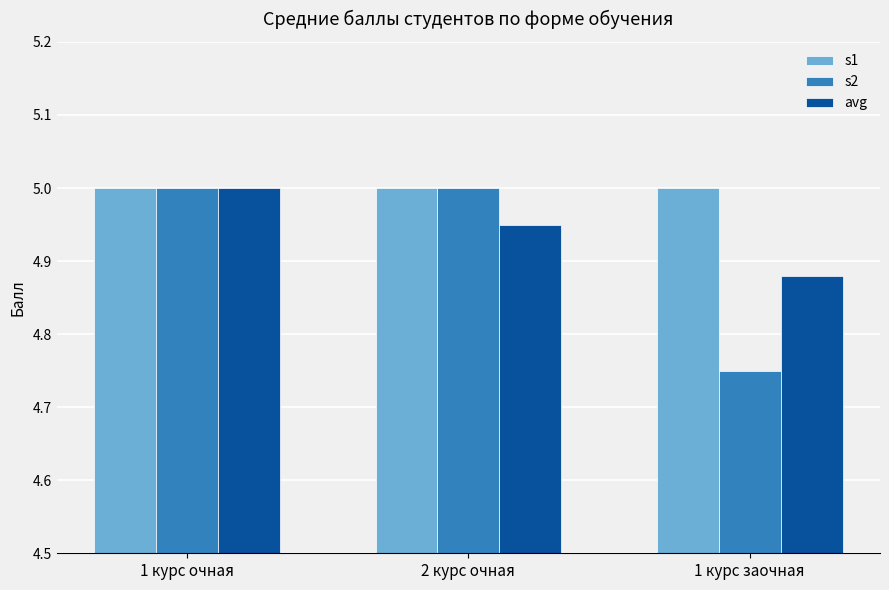

Rank the series by their average value, from lowest to highest.

s2, avg, s1